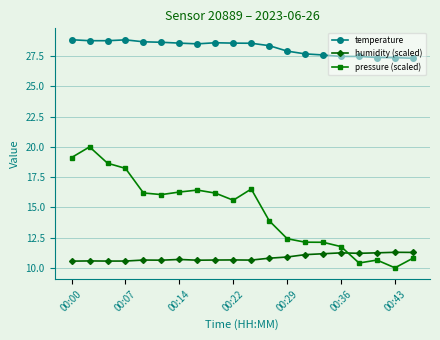

True or false: pressure (scaled) and humidity (scaled) cross at least once.

True